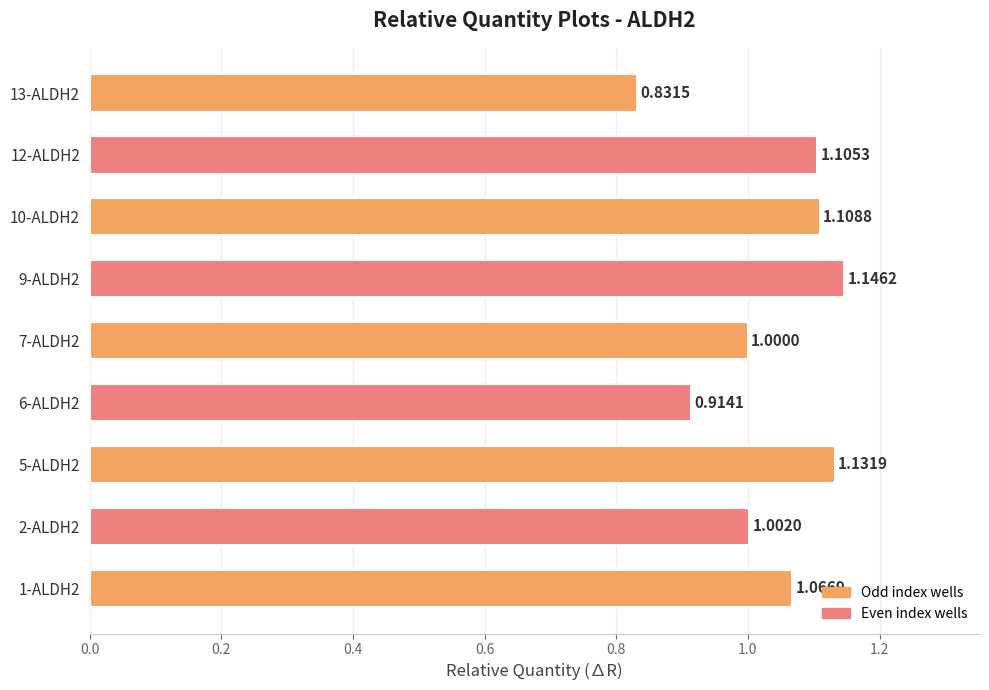

Rank the categories by value from highest to lowest.

9-ALDH2, 5-ALDH2, 10-ALDH2, 12-ALDH2, 1-ALDH2, 2-ALDH2, 7-ALDH2, 6-ALDH2, 13-ALDH2